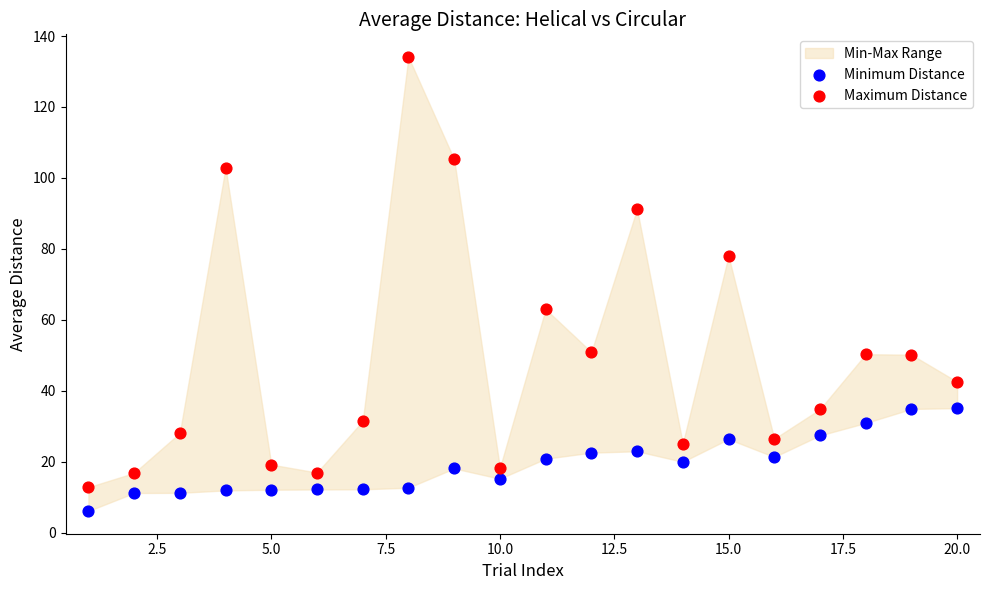

Which series contains the highest Y value?

Maximum Distance